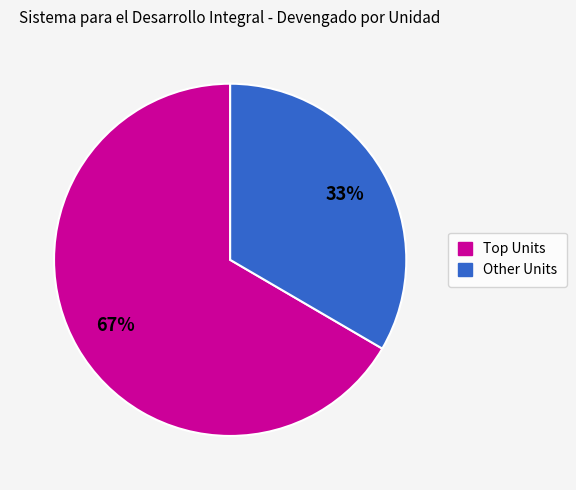

Is there a majority slice in this chart?

Yes